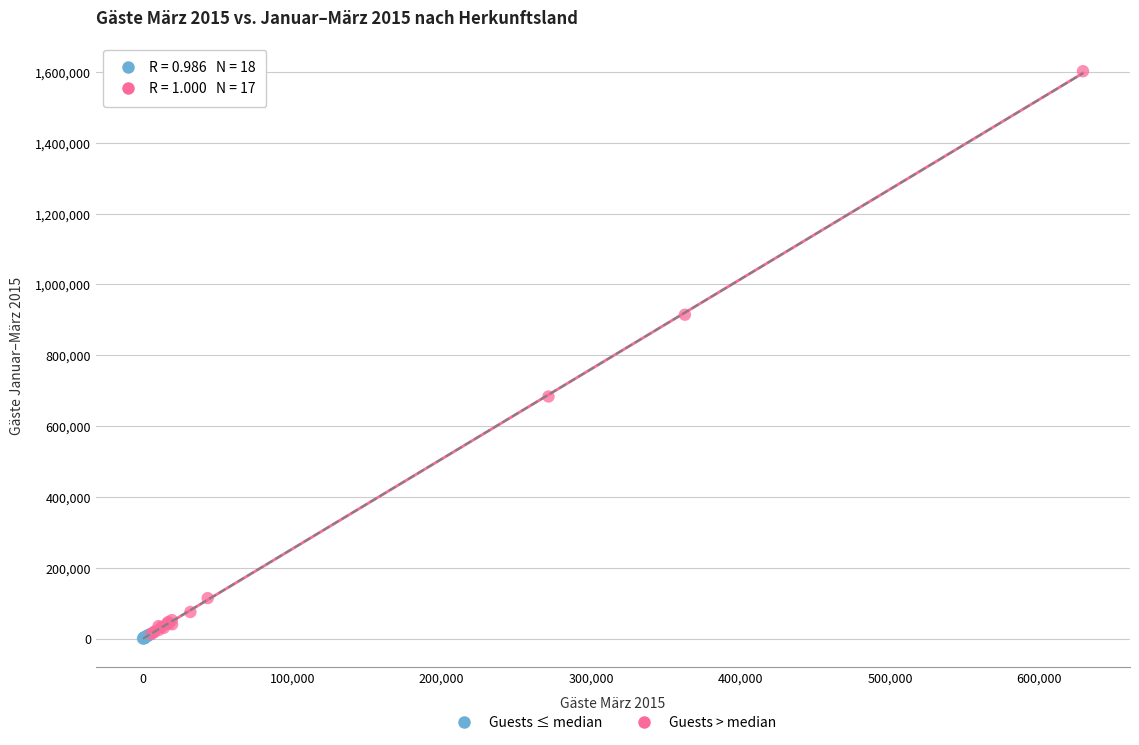

Which series has the largest Y range (max minus min)?

Guests > median